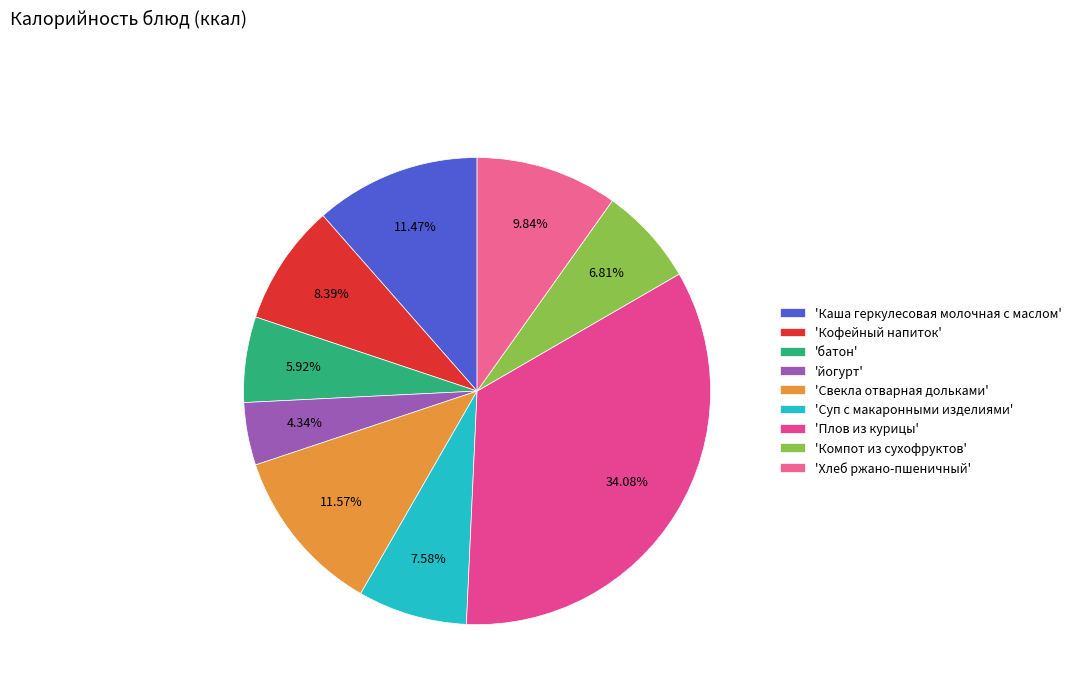

How many segments does this pie chart have?

9